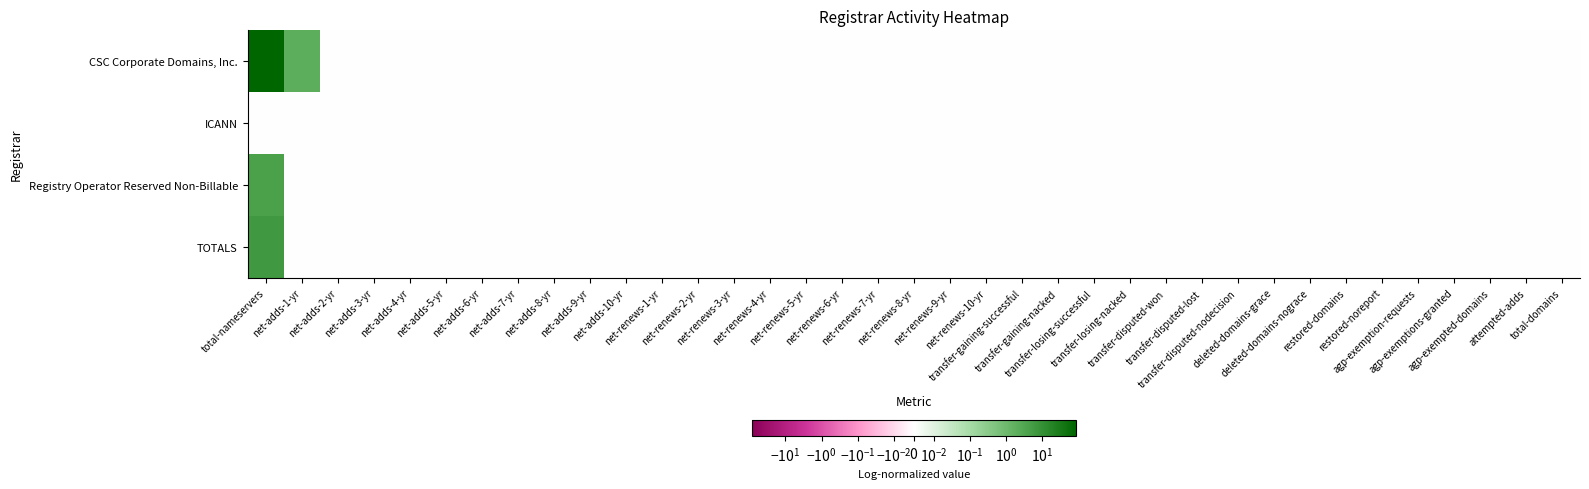

At how many categories does at least one series exceed 10?

1